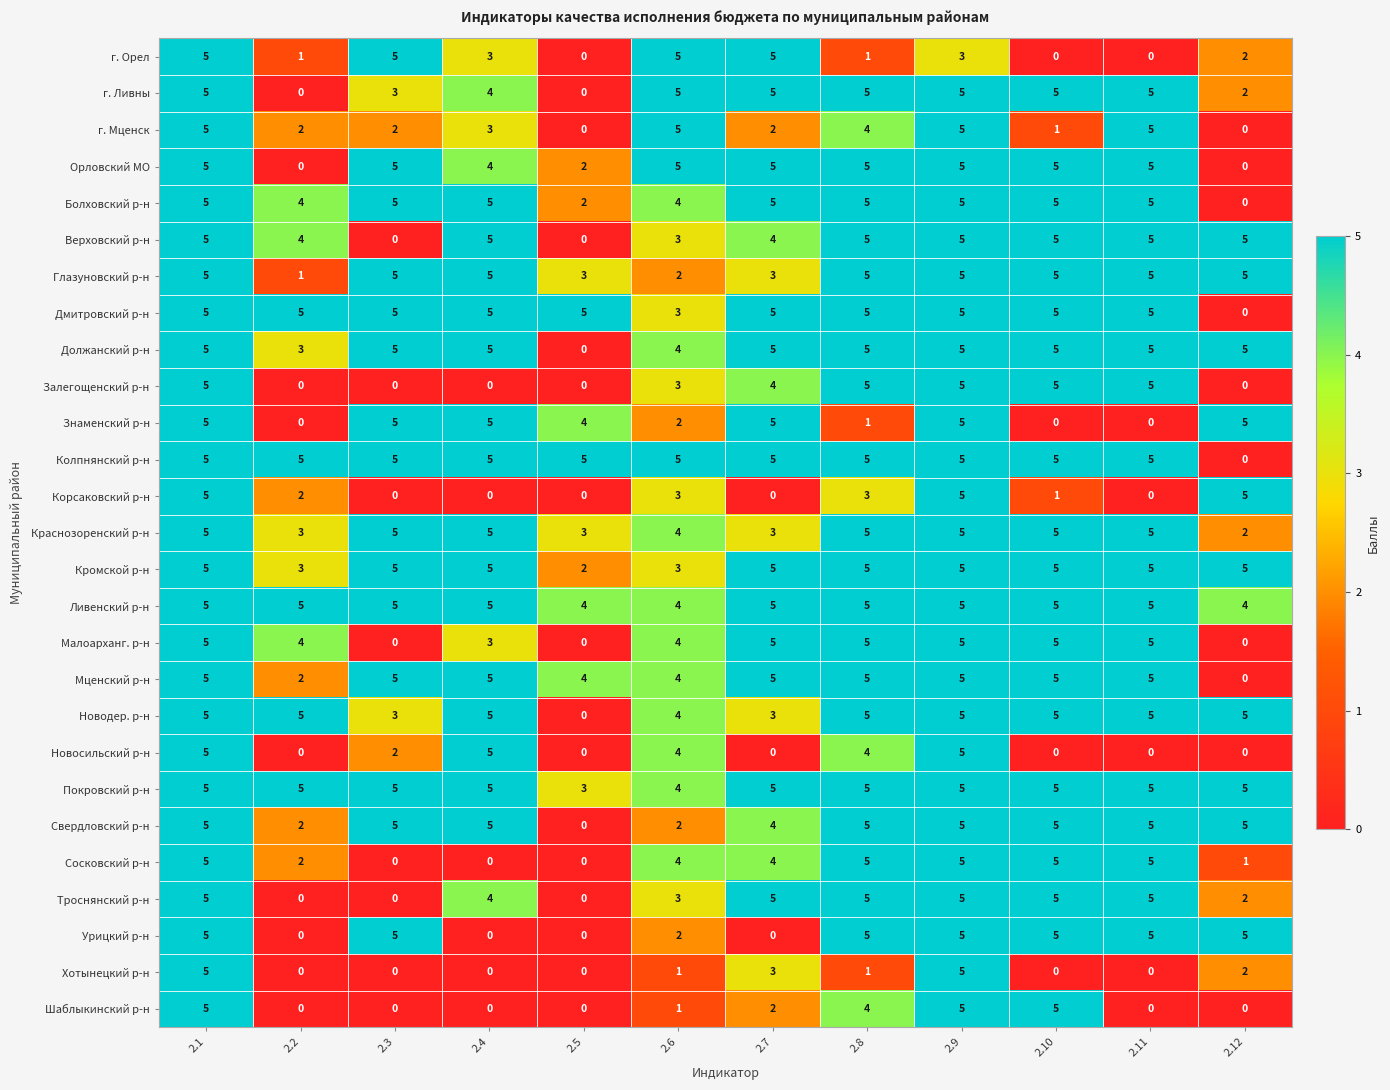

What is the spread (max minus min) of values at 2.12?

5